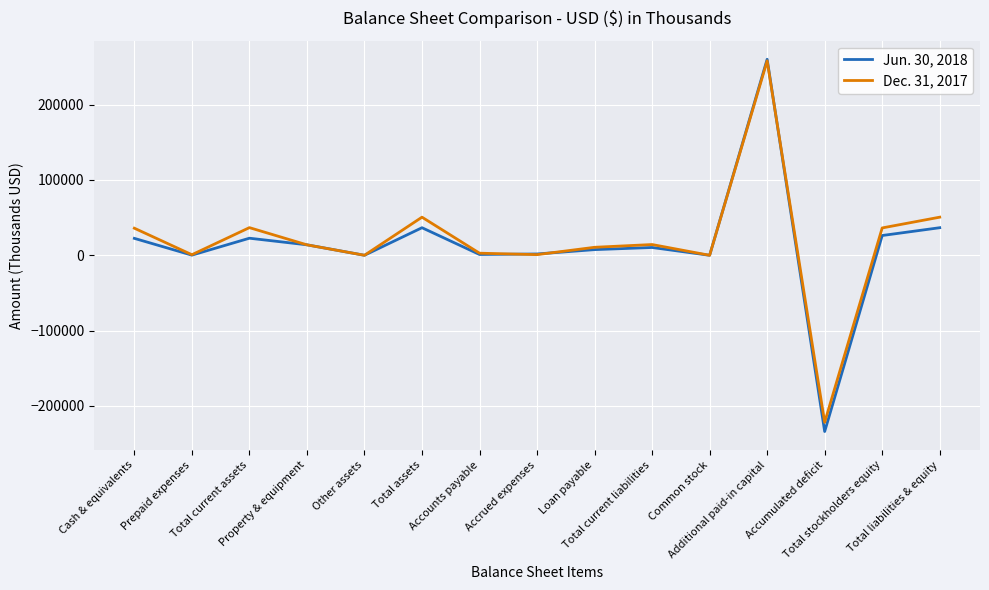

How many lines are shown in the chart?

2